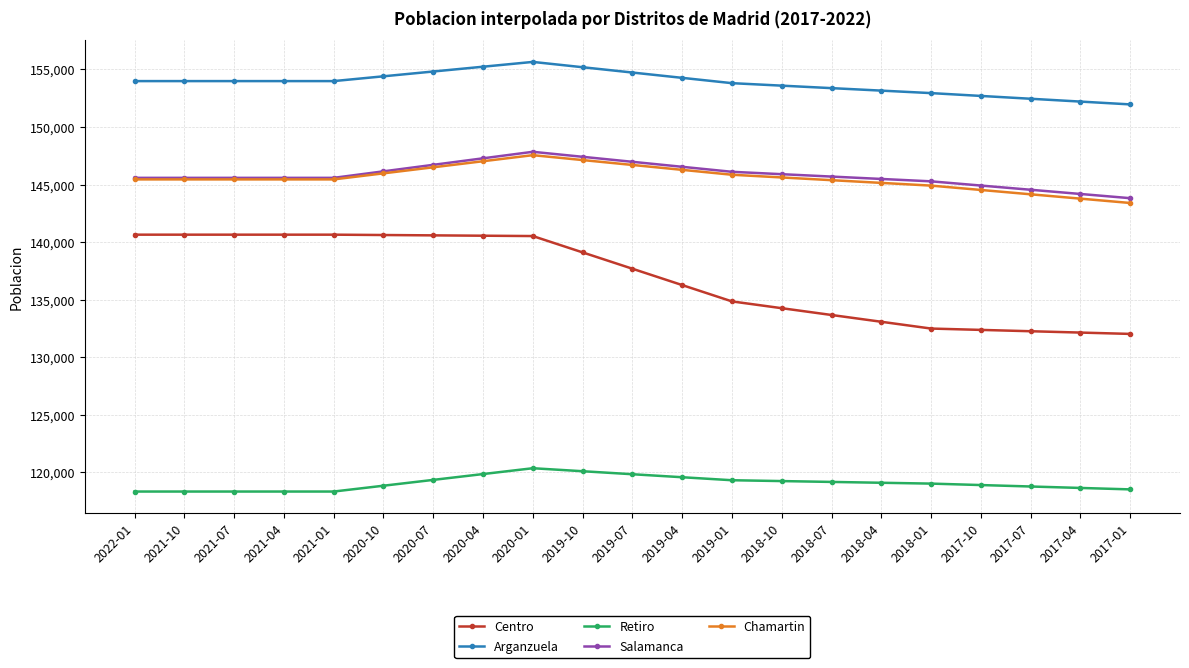

Count the number of categories in the chart.

21